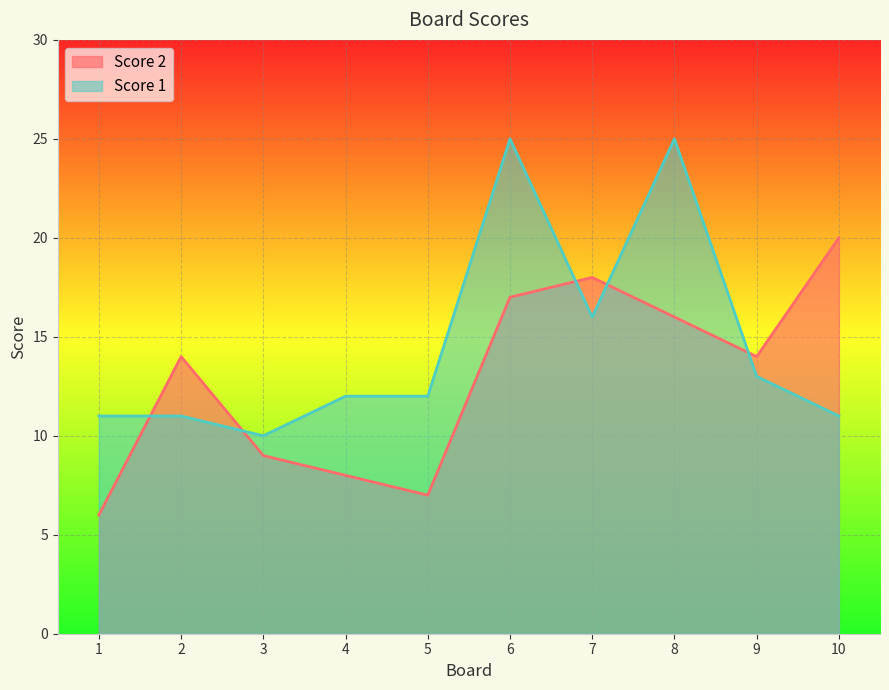

What value does the Score 1 series have at 2, to the nearest 5?

10